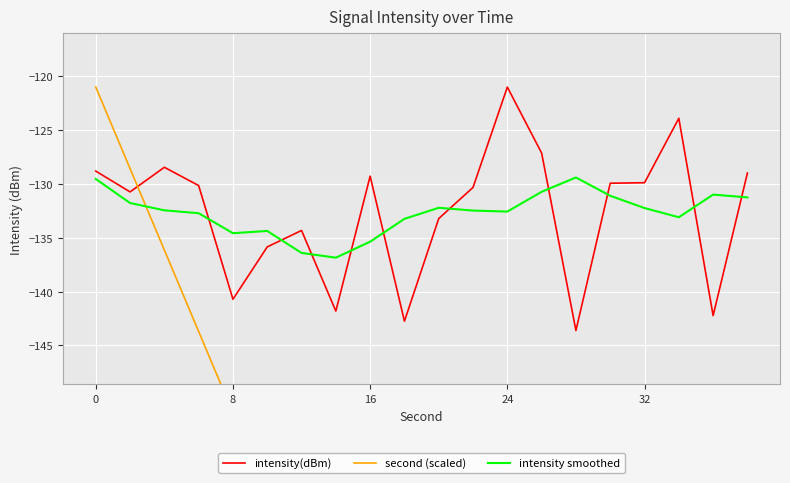

Where is intensity smoothed nearest to the value -133?

17